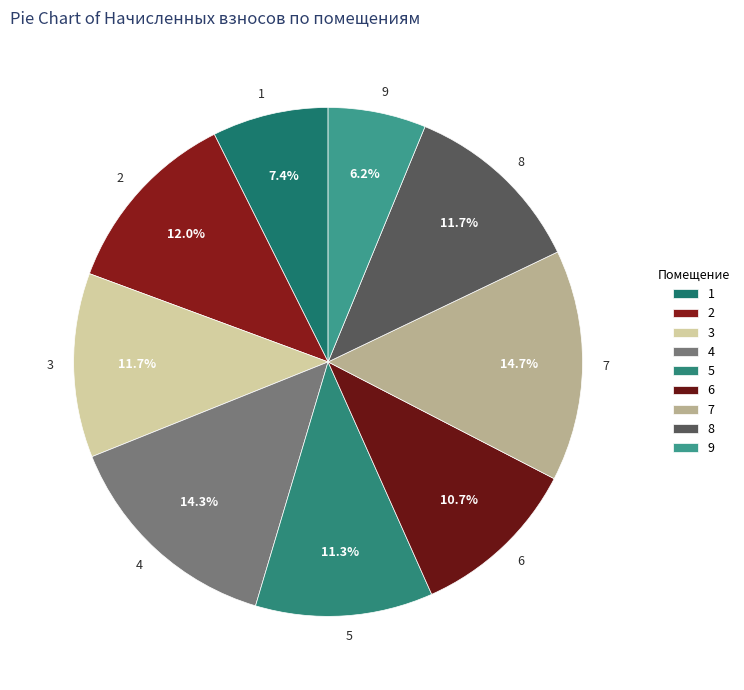

Is there a majority slice in this chart?

No